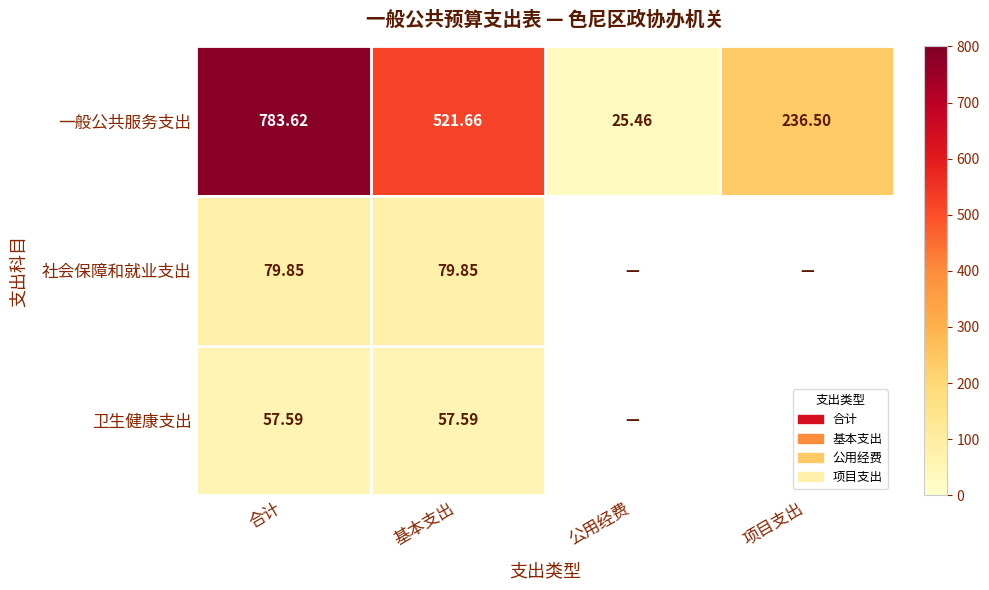

Where does the 一般公共服务支出 series first go above 521?

合计